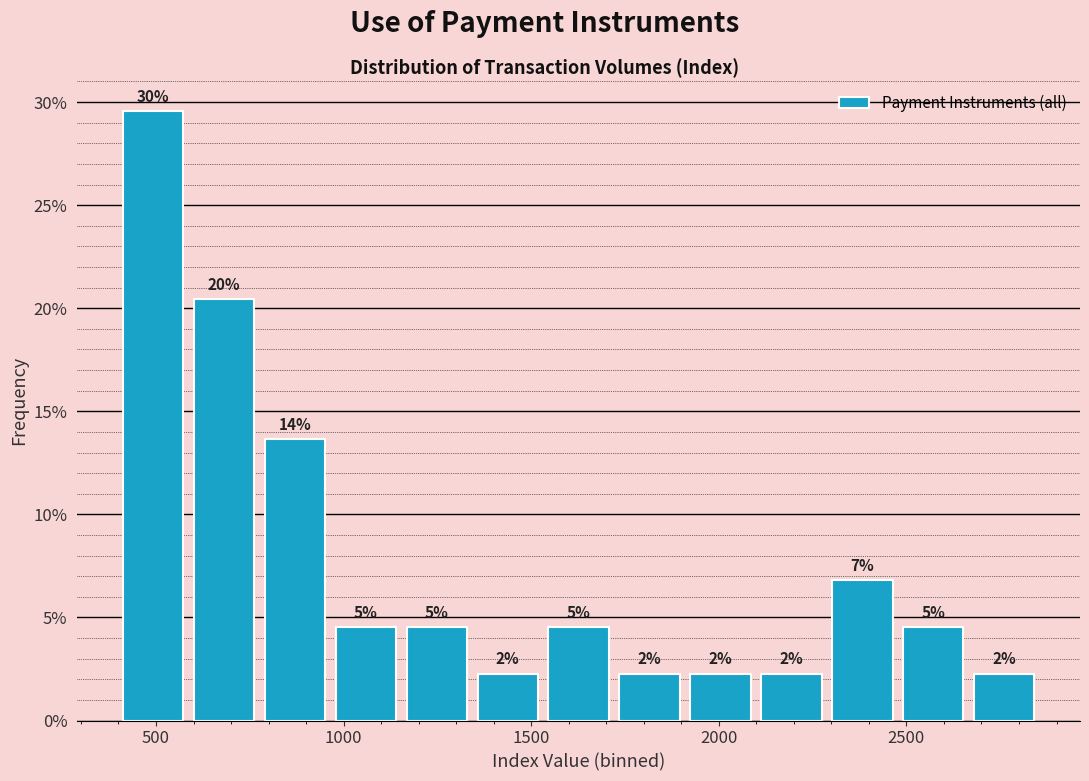

Around what value on the x-axis is the tallest bar? Give the approximate position of its centre, as read against the axis.

500